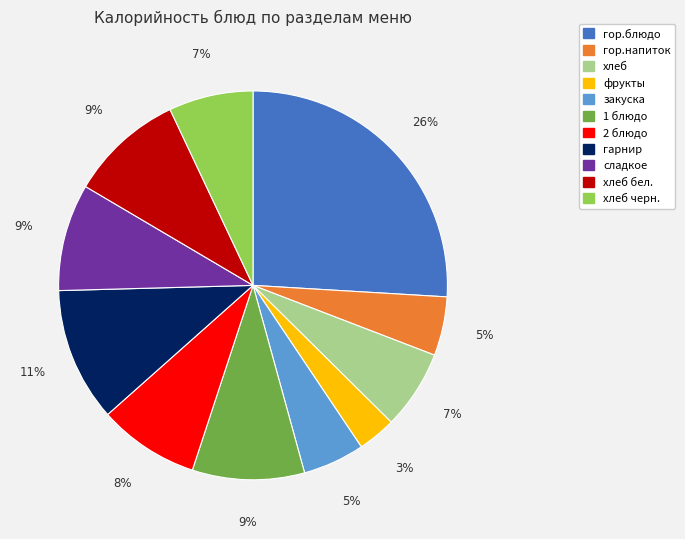

To the nearest percent, what percentage of the pie is 1 блюдо?

9%